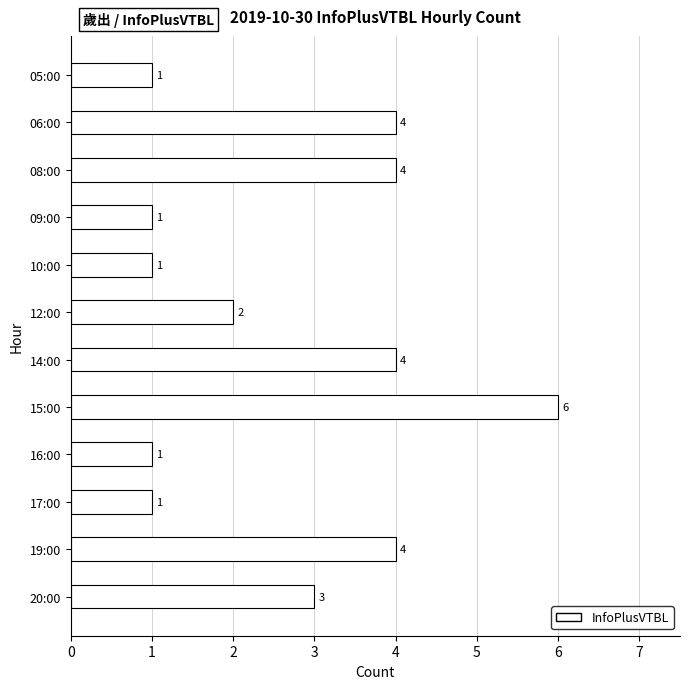

Which category has the highest value across all series?

15:00